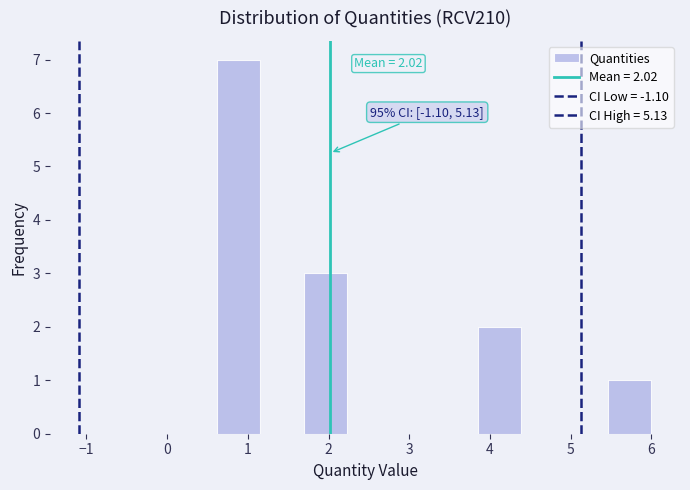

Over which range of the x-axis is the bar tallest?

0.6 to 1.2